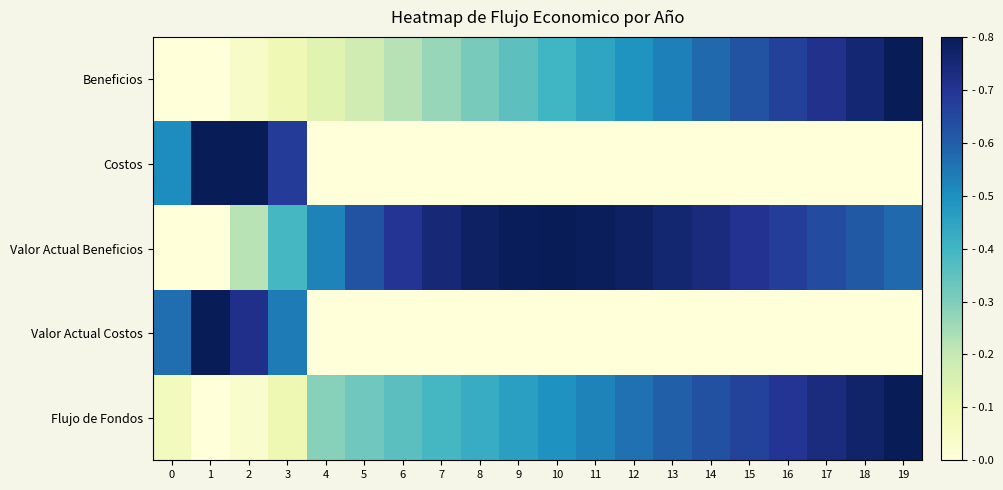

How many distinct data groups are displayed?

5